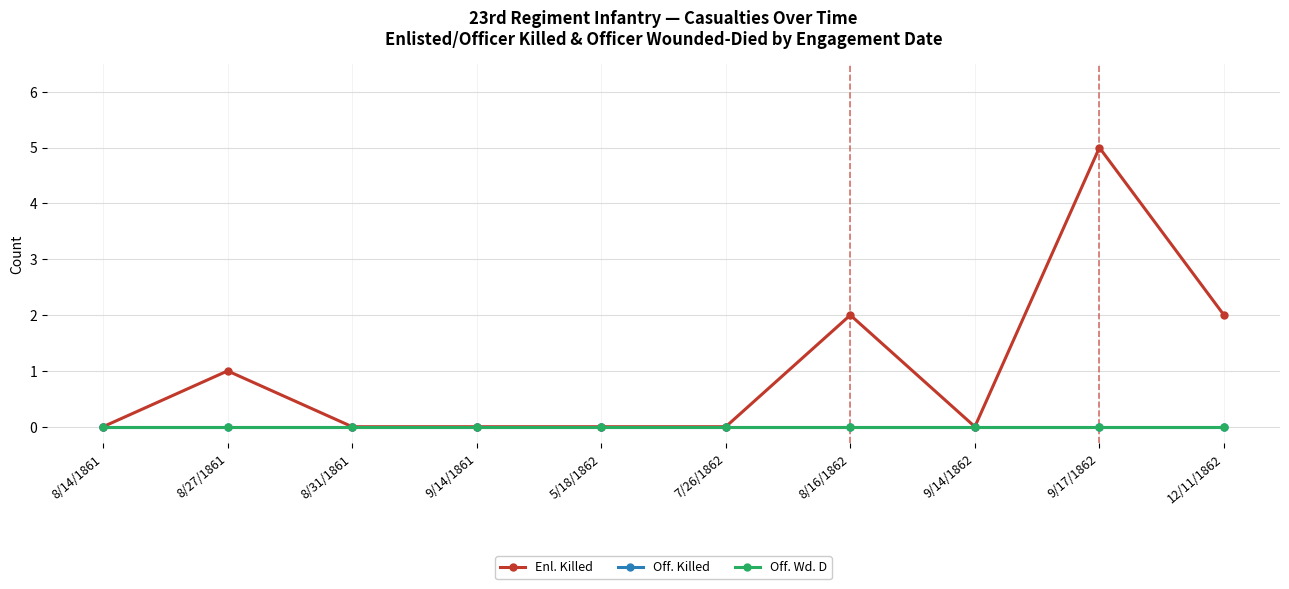

What position from the right is 9/17/1862?

2